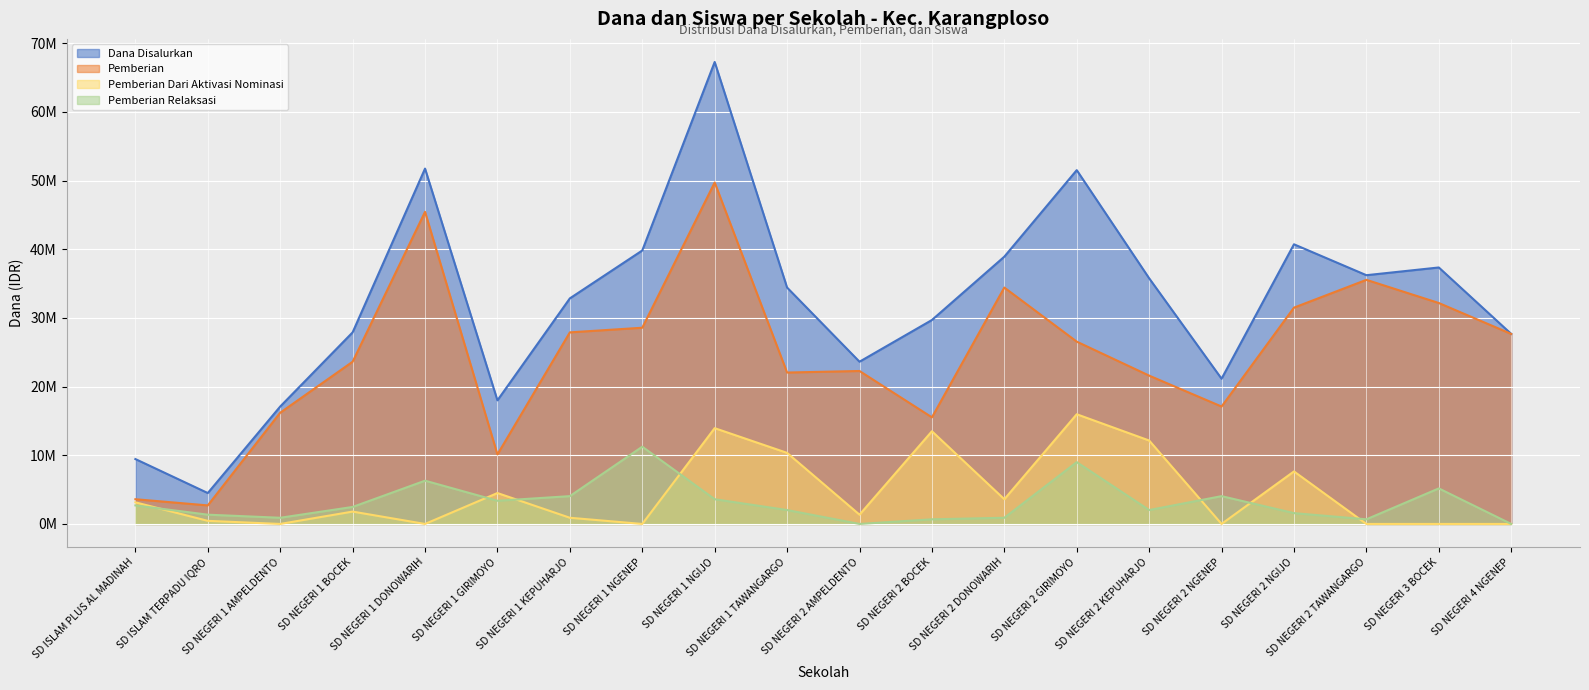

True or false: Dana Disalurkan and Pemberian Relaksasi cross at least once.

False